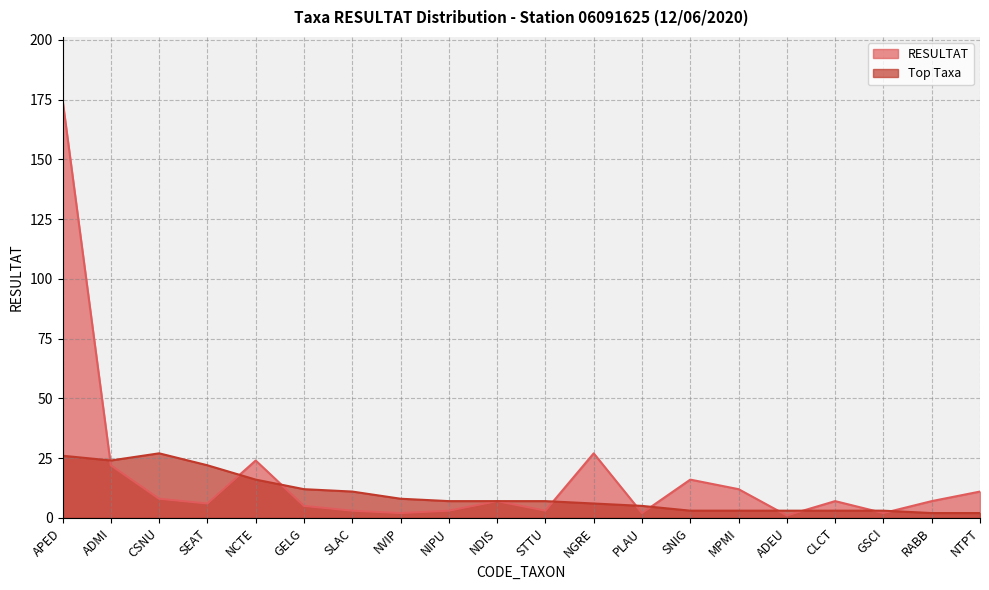

What is the sum of the Top Taxa values at SLAC and NGRE?

17